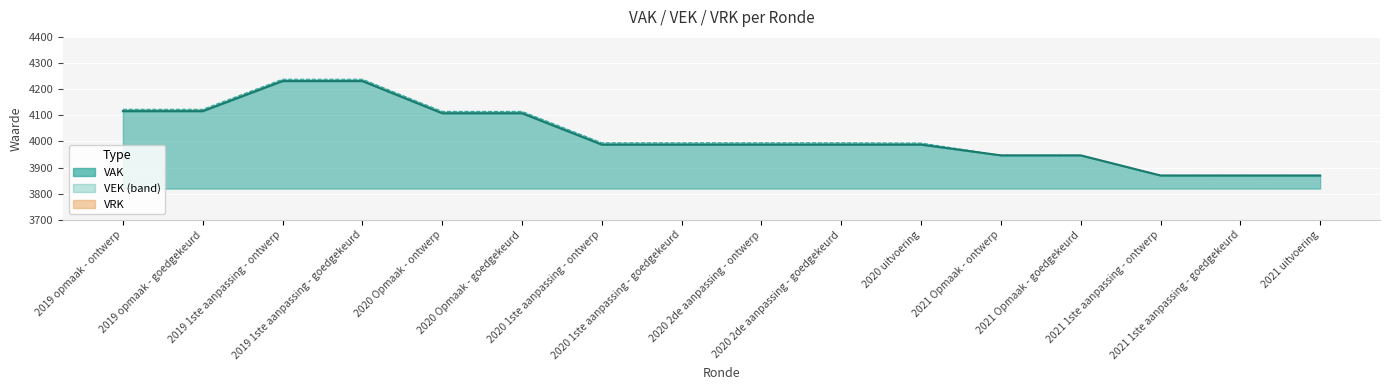

Rank the series by their maximum value, from lowest to highest.

VAK, VEK